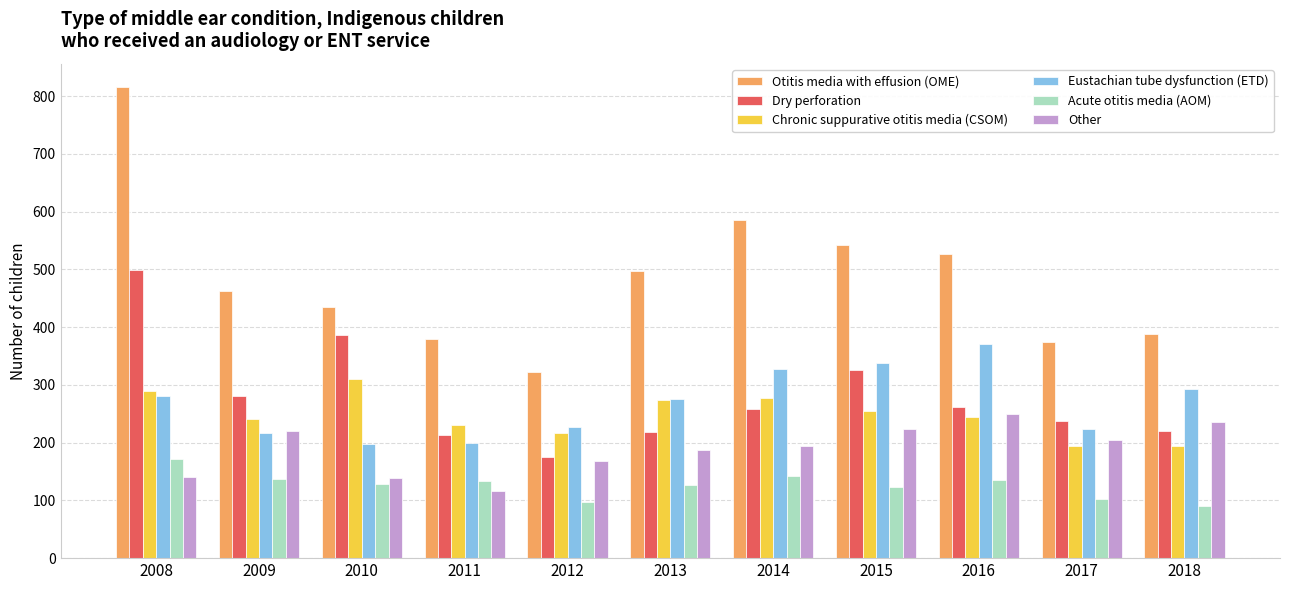

What is the smallest value displayed?

91